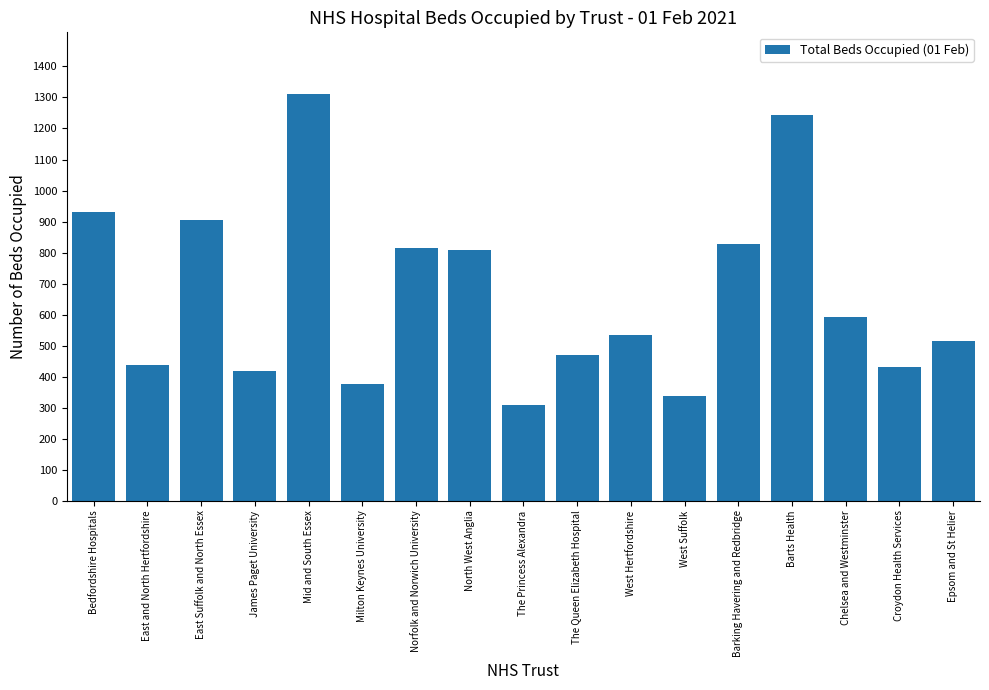

Is it true that the value at Croydon Health Services is 625?

False